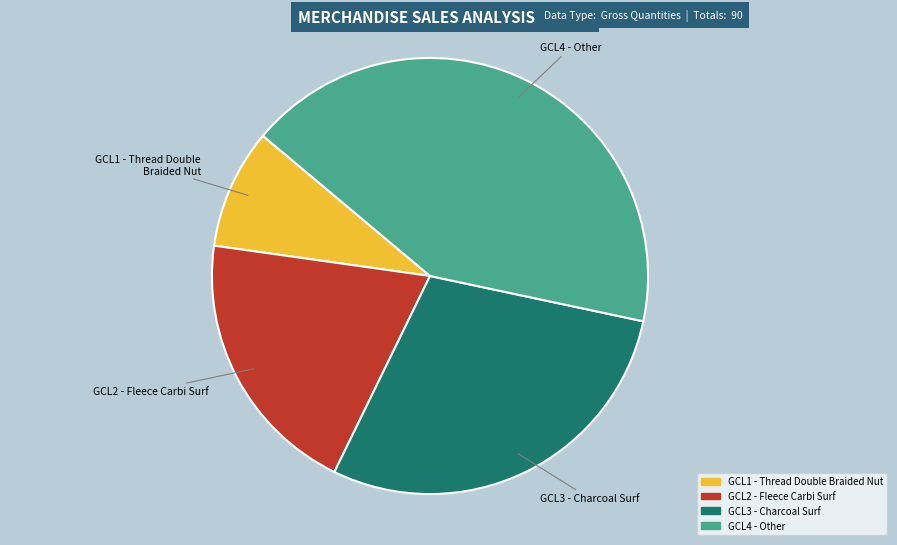

Which slice is the smallest?

GCL1 - Thread Double Braided Nut